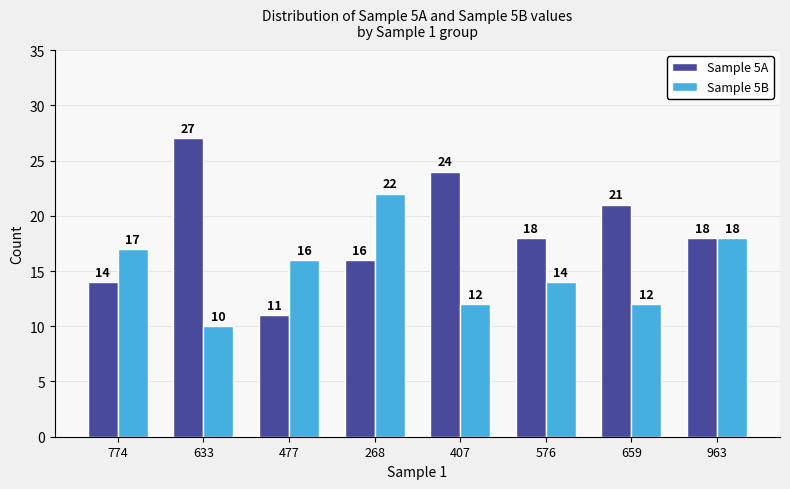

At 576, list the series in order from smallest to largest.

Sample 5B, Sample 5A